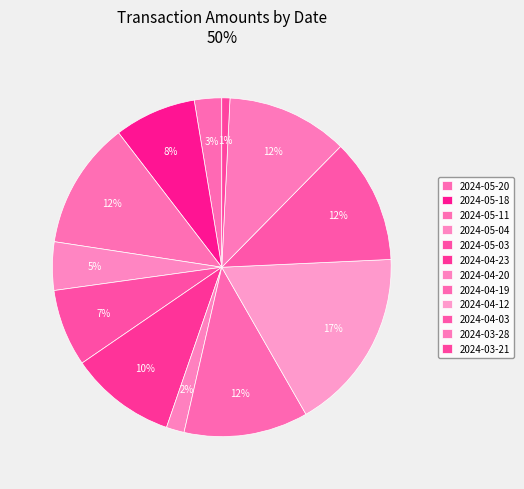

What portion of the pie excludes 2024-05-03?

92.6%